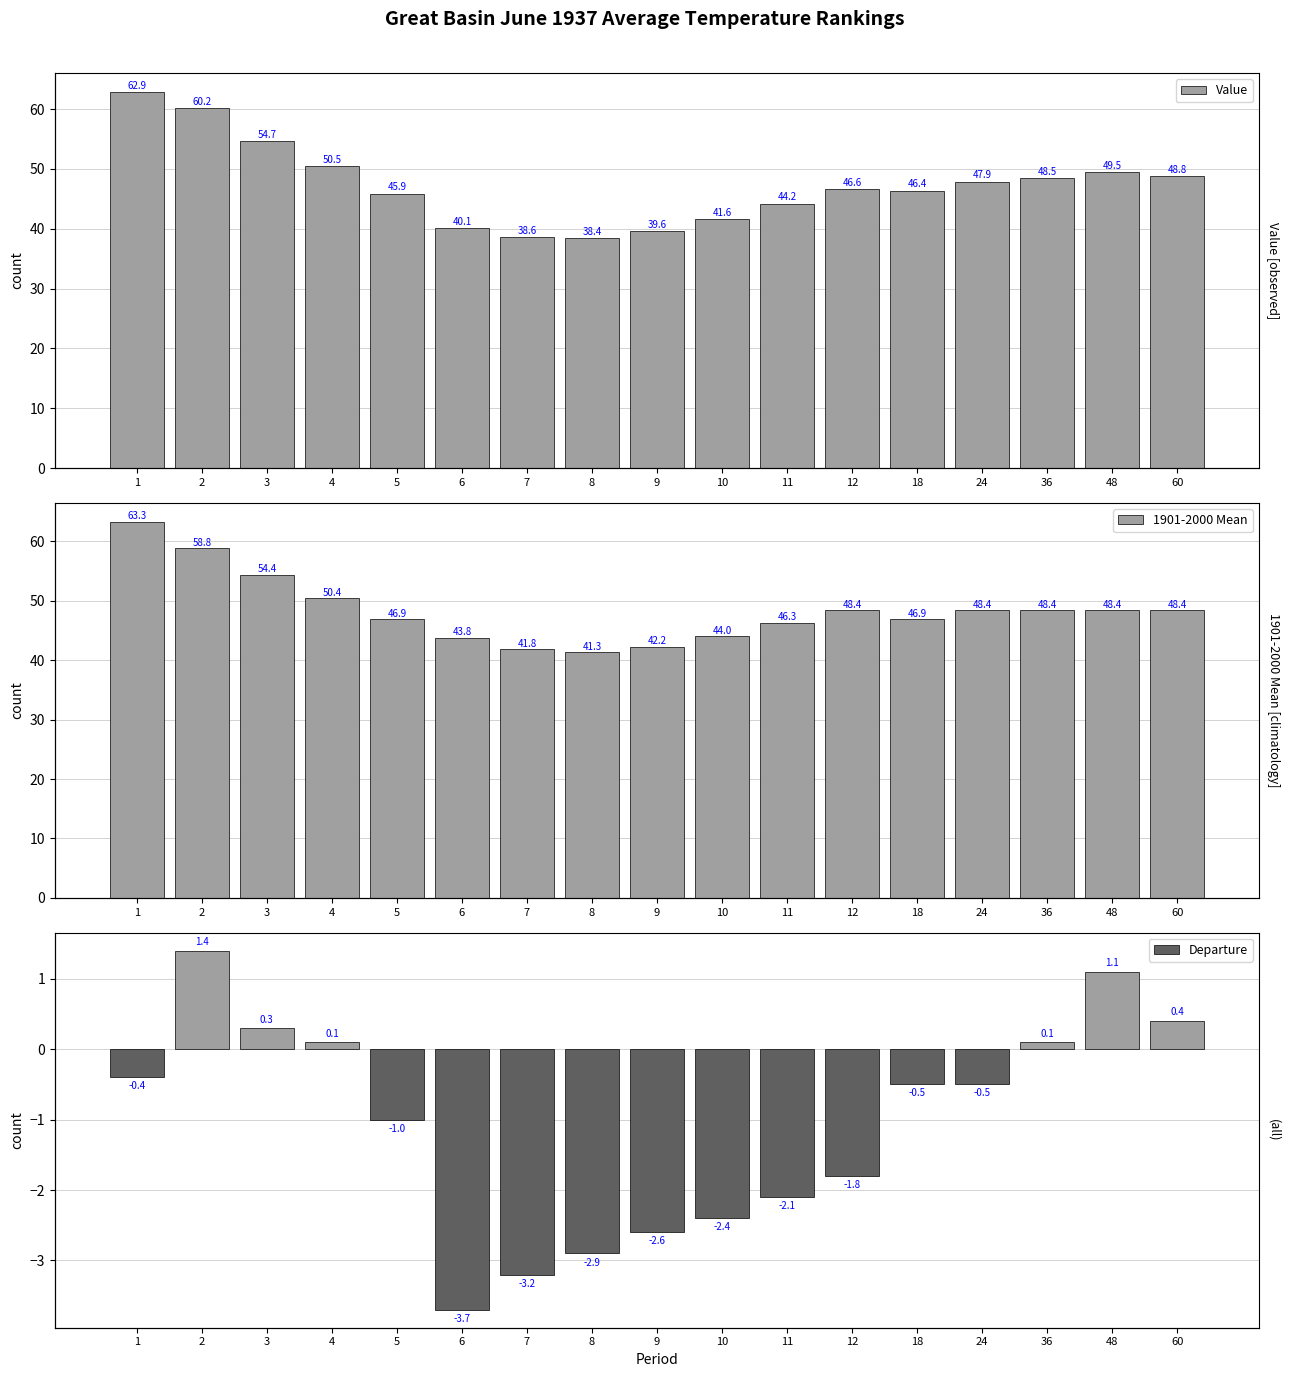

Reading left to right, what are all the values shown in this chart?

Value: 62.9	60.2	54.7	50.5	45.9	40.1	38.6	38.4	39.6	41.6	44.2	46.6	46.4	47.9	48.5	49.5	48.8
1901-2000 Mean: 63.3	58.8	54.4	50.4	46.9	43.8	41.8	41.3	42.2	44.0	46.3	48.4	46.9	48.4	48.4	48.4	48.4
Departure: -0.4	1.4	0.3	0.1	-1.0	-3.7	-3.2	-2.9	-2.6	-2.4	-2.1	-1.8	-0.5	-0.5	0.1	1.1	0.4